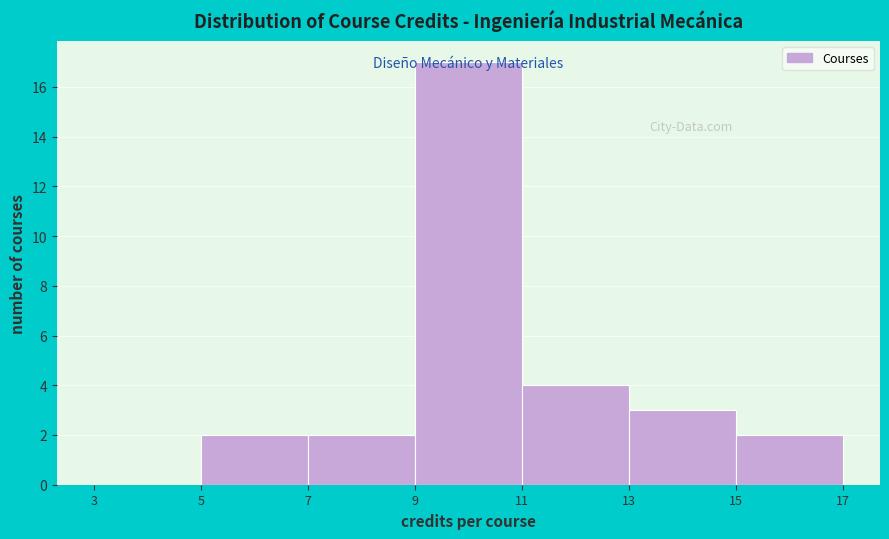

What is the height of the bar covering 9 to 11 on the x-axis? The values are not printed on the chart, so give them approximately, as read against the axis.

17